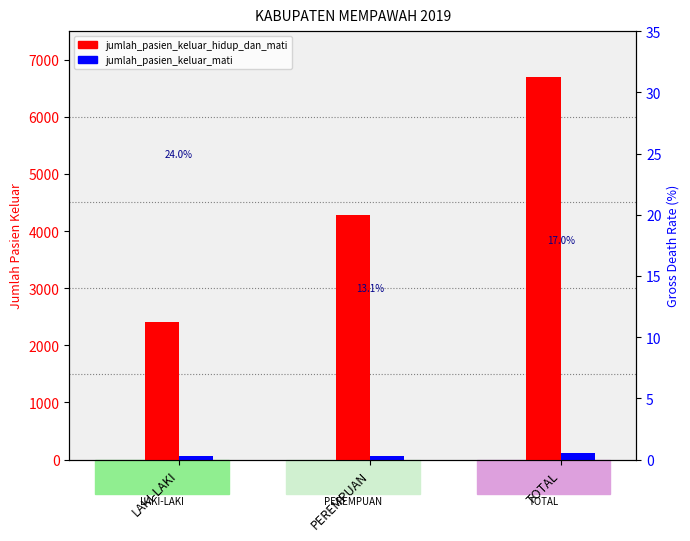

Reading left to right, list all the values displayed in this chart.

jumlah_pasien_keluar_hidup_dan_mati: 2415	4281	6696
jumlah_pasien_keluar_mati: 58	56	114